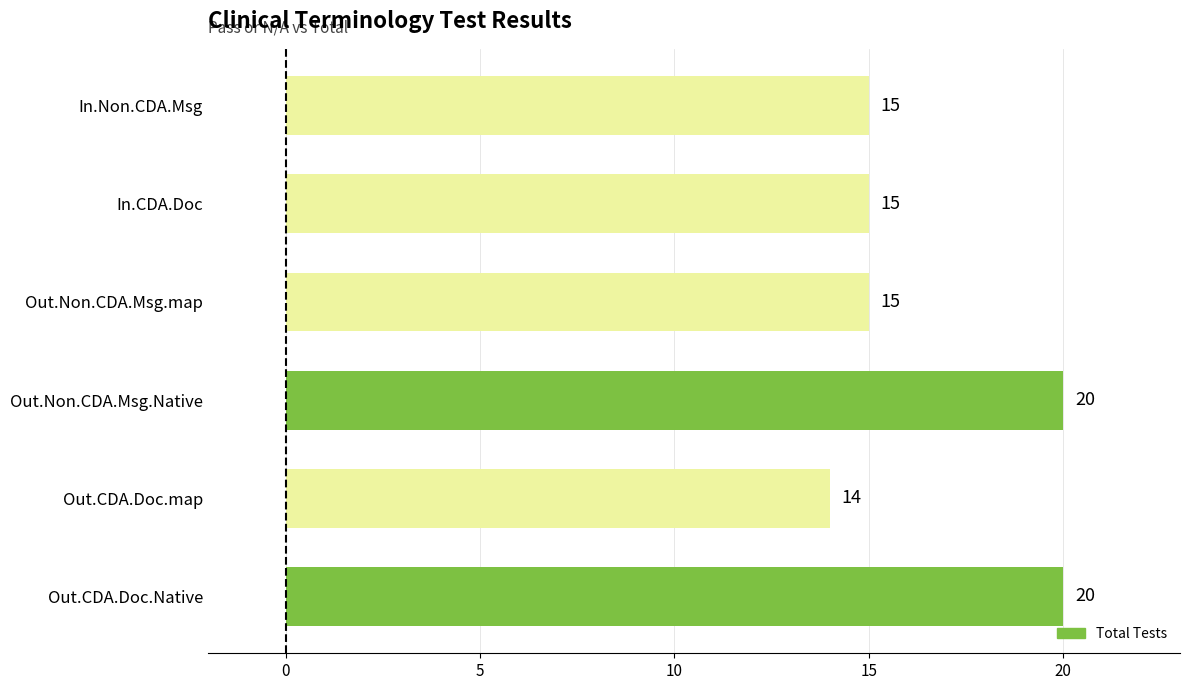

Count the values in the range 15 to 20.

5